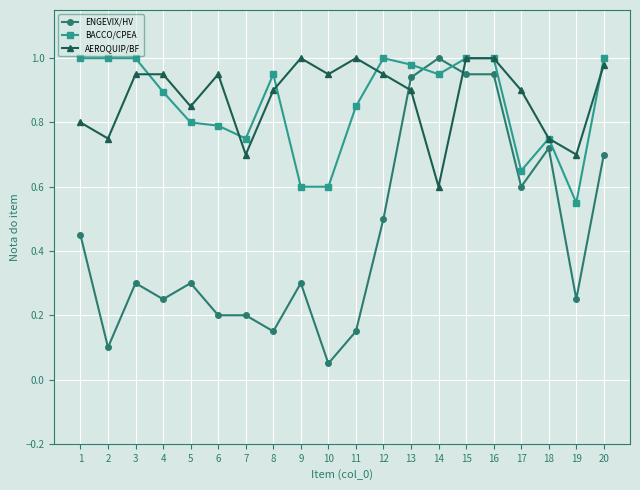

Which series has the largest range (max minus min)?

ENGEVIX/HV